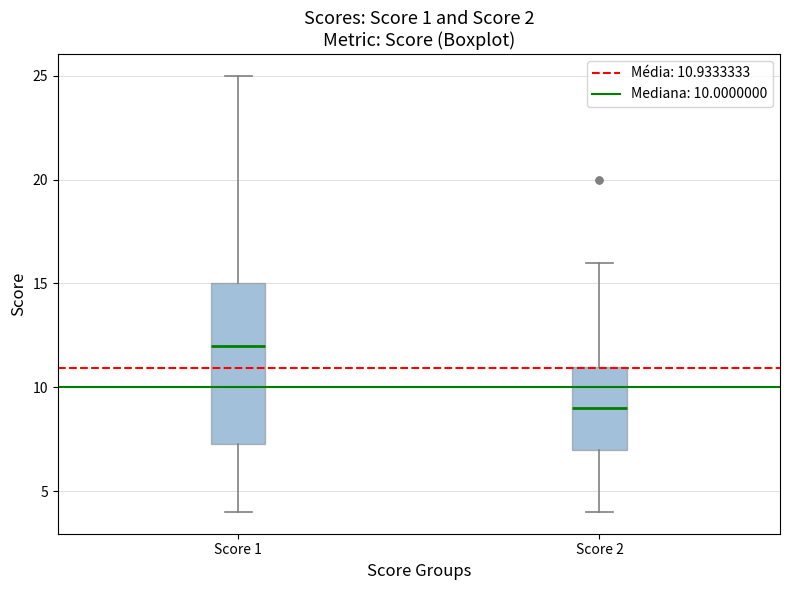

Comparing the boxes themselves (not the whiskers), which one is the tallest?

Score 1